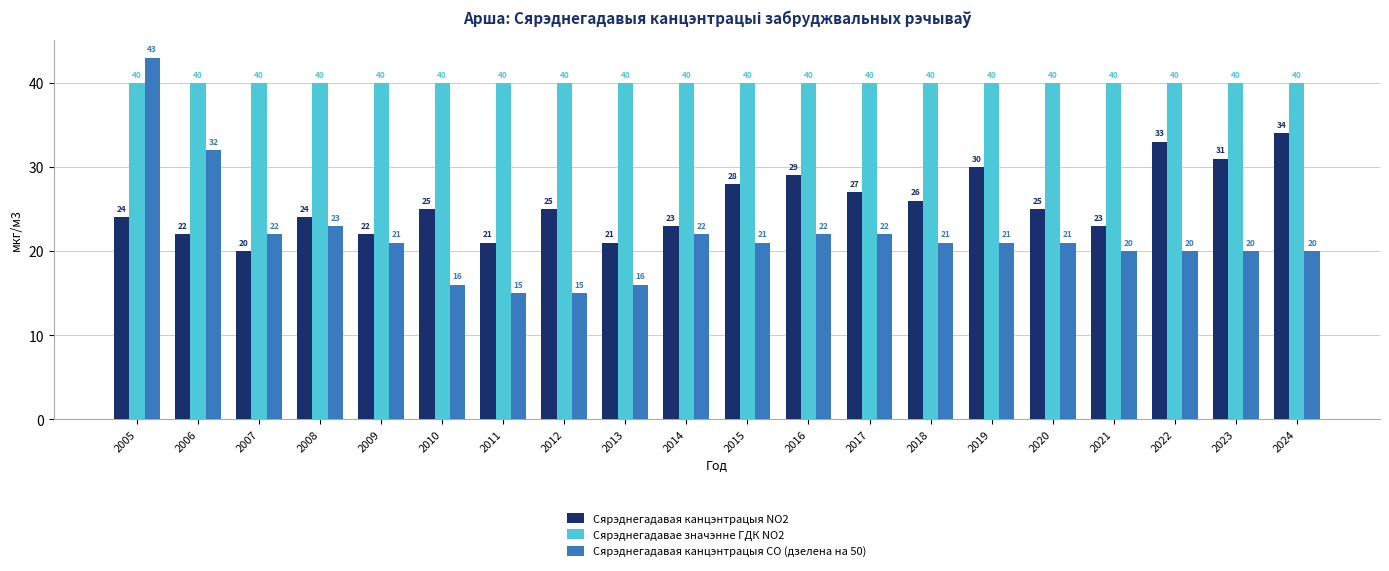

Which series changed the most between 2020 and 2021?

Сярэднегадавая канцэнтрацыя NO2